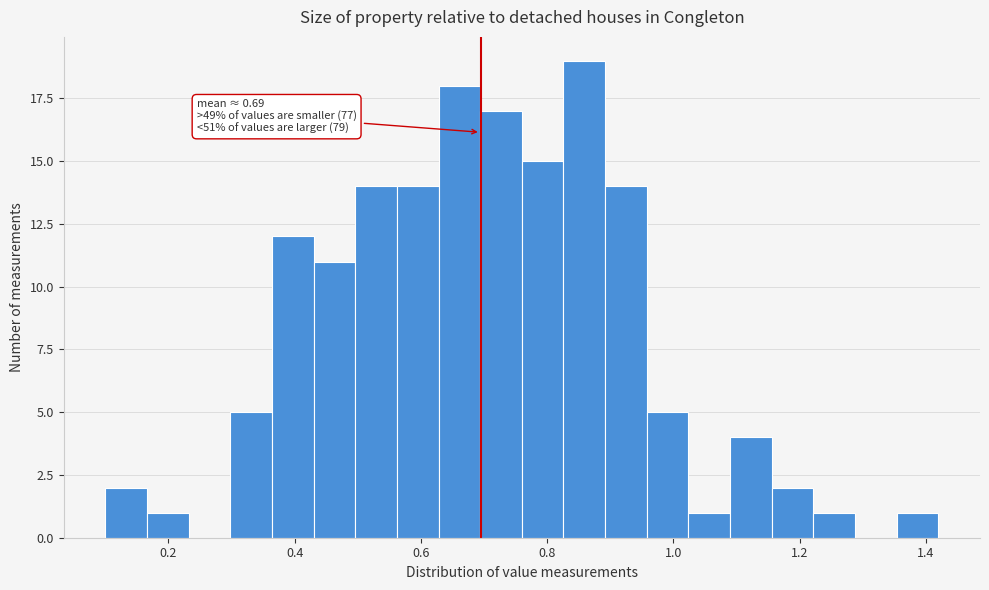

Around what value on the x-axis is the tallest bar? Give the approximate position of its centre, as read against the axis.

0.86